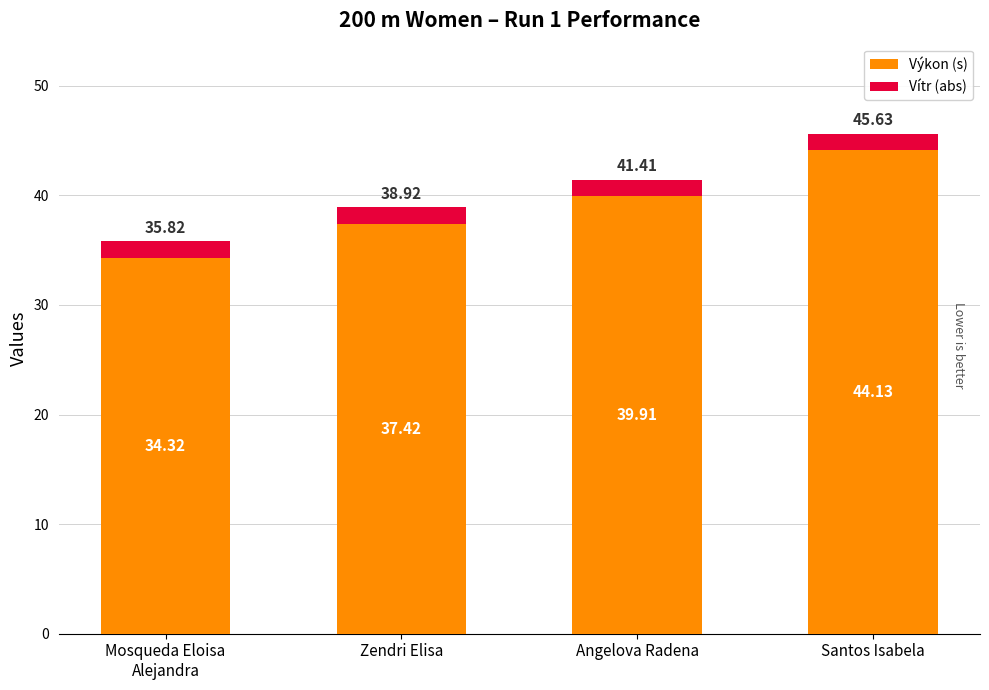

Is it true that Výkon (s) equals 16.6 at Santos Isabela?

False